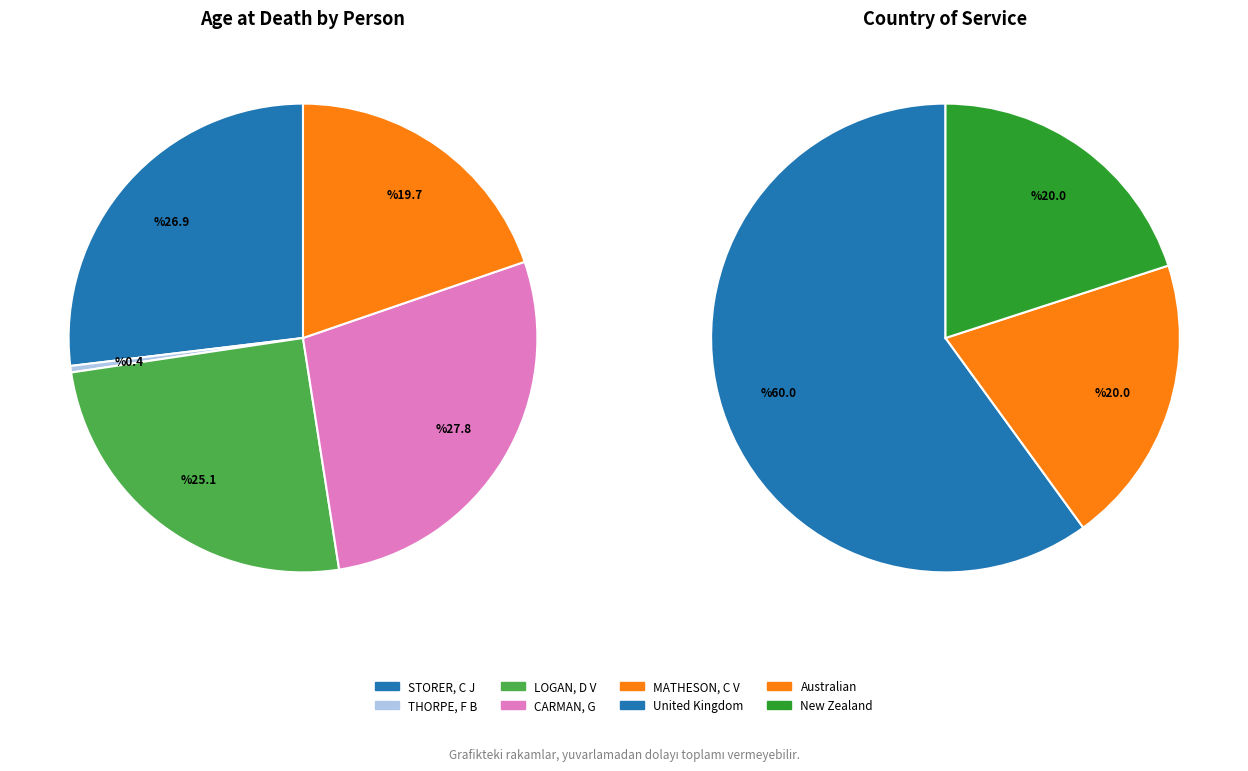

To the nearest percent, what portion does STORER, C J represent?

27%